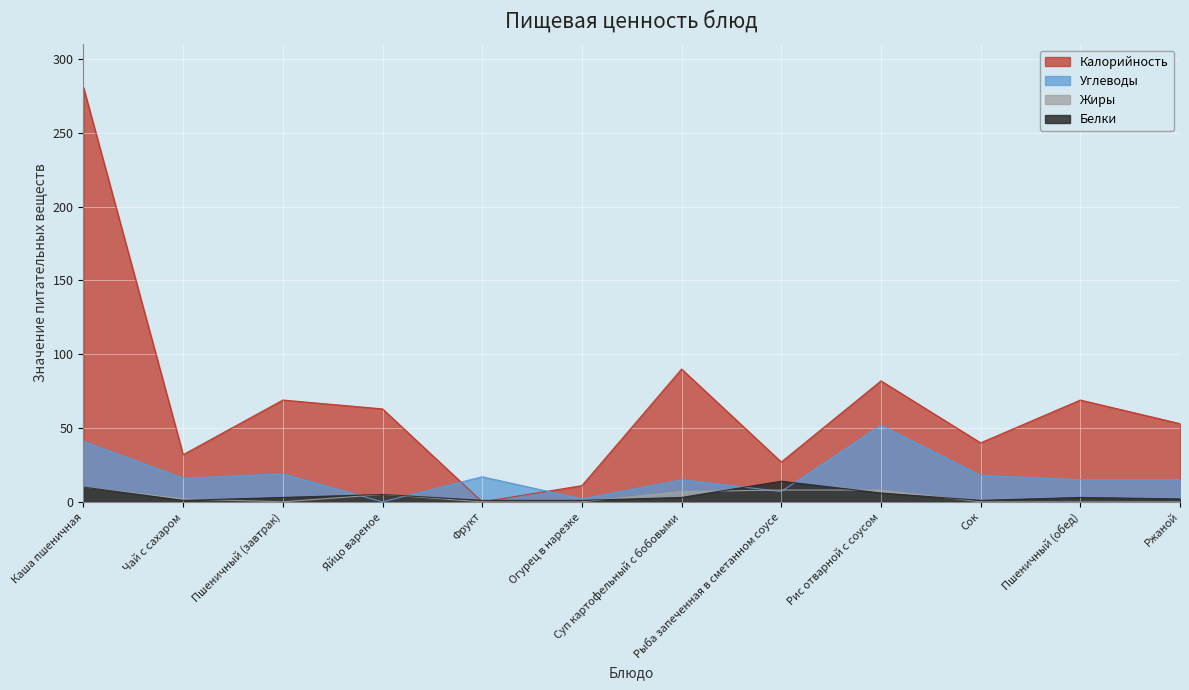

Where is Калорийность nearest to the value 140?

Суп картофельный с бобовыми